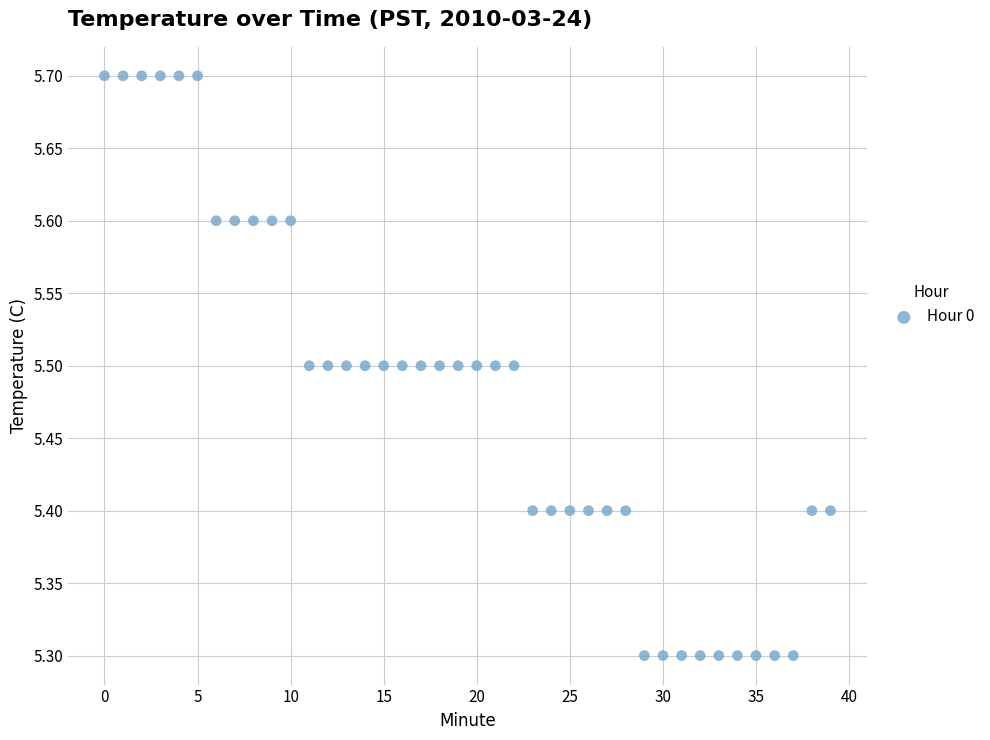

What is the range of Y values (max minus min)?

0.4